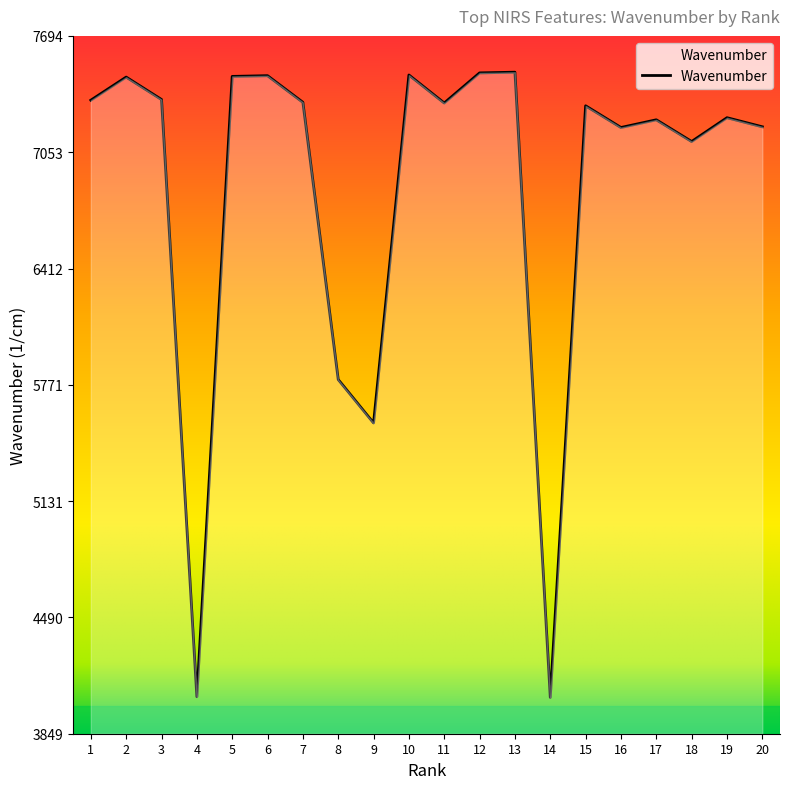

Which has a higher value, 18 or 12?

12